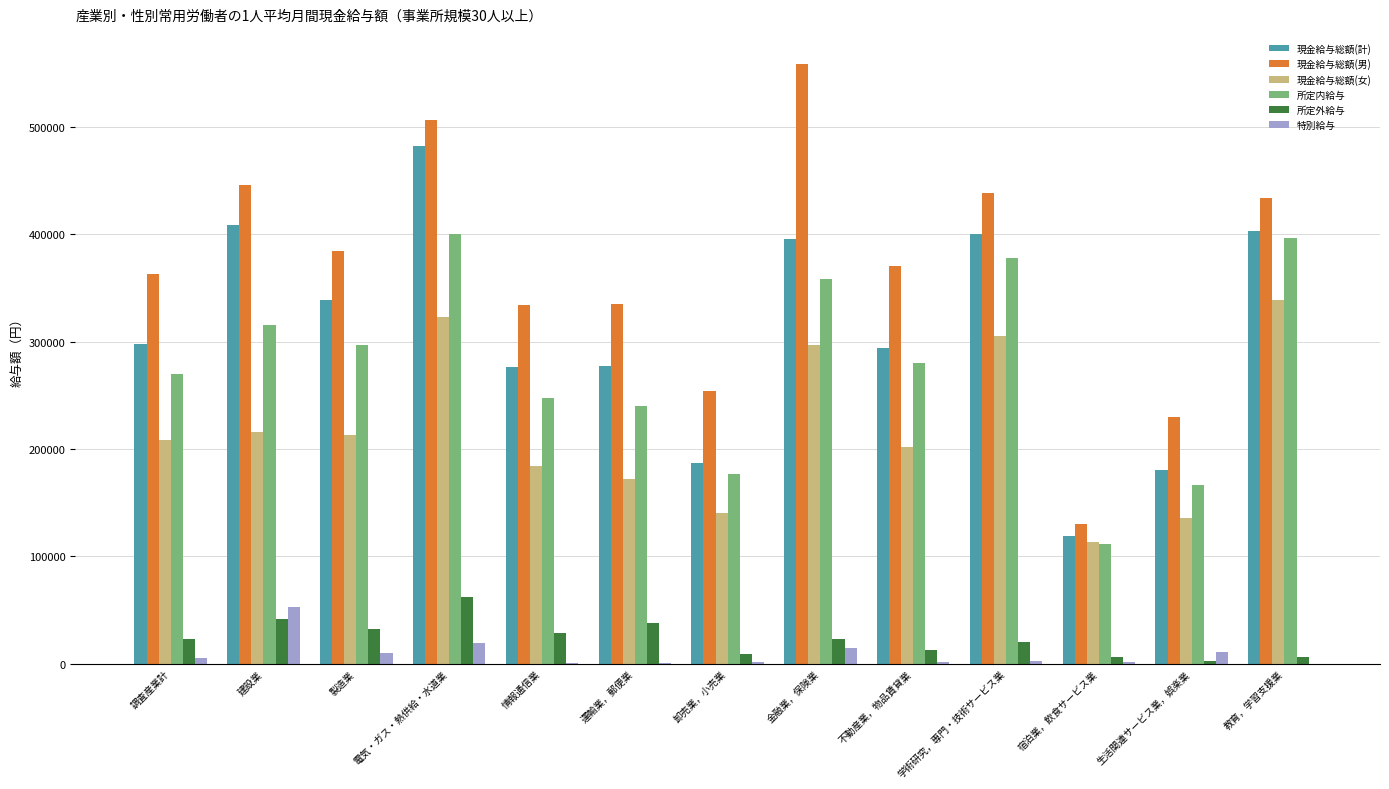

At which category does the chart reach its peak across all series?

金融業，保険業